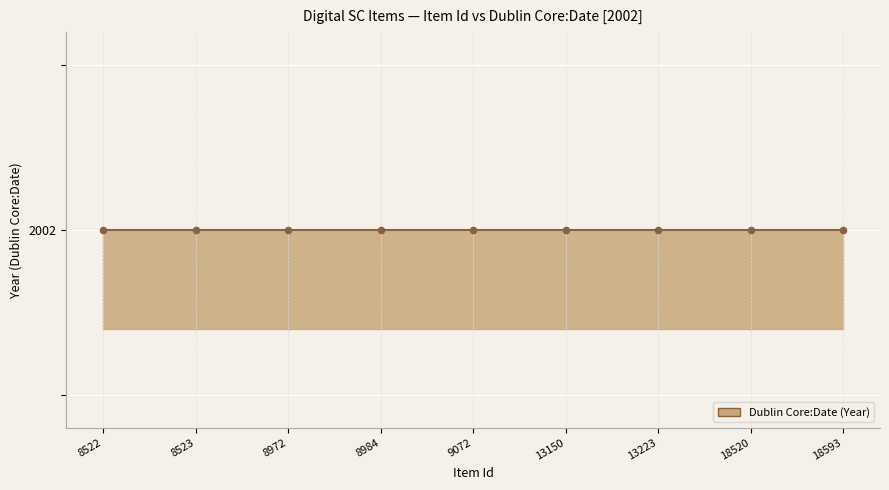

Which has a higher value, 9072 or 8522?

8522